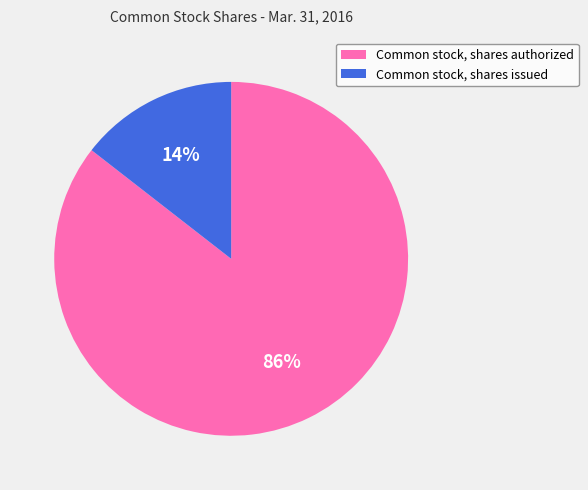

To the nearest percent, what percentage of the pie is Common stock, shares authorized?

86%